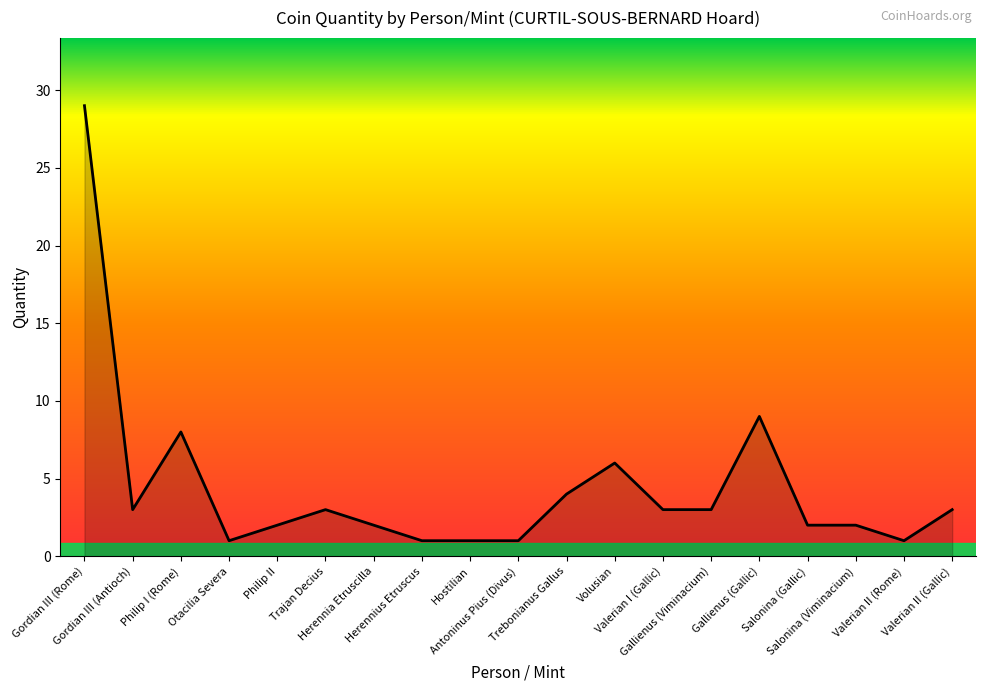

Where is the first local minimum?

Gordian III (Antioch)